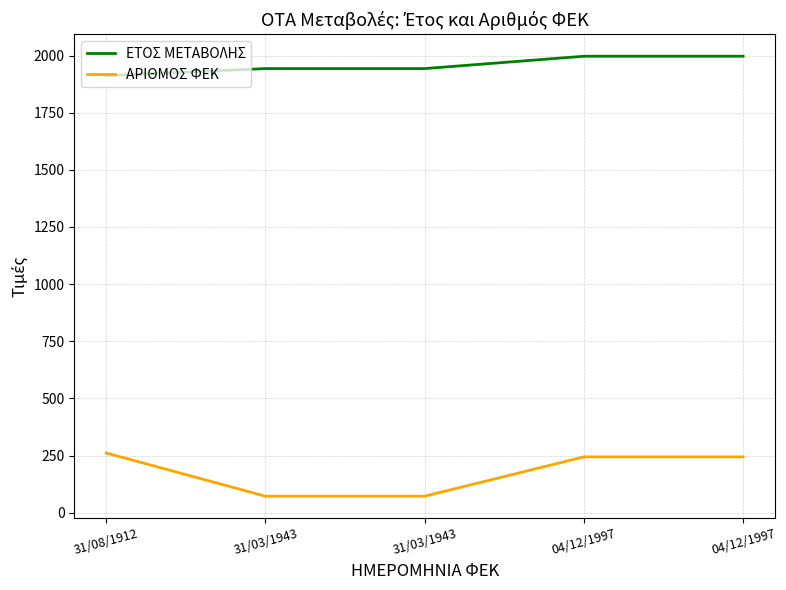

What is the sum of all ΕΤΟΣ ΜΕΤΑΒΟΛΗΣ values?

9792